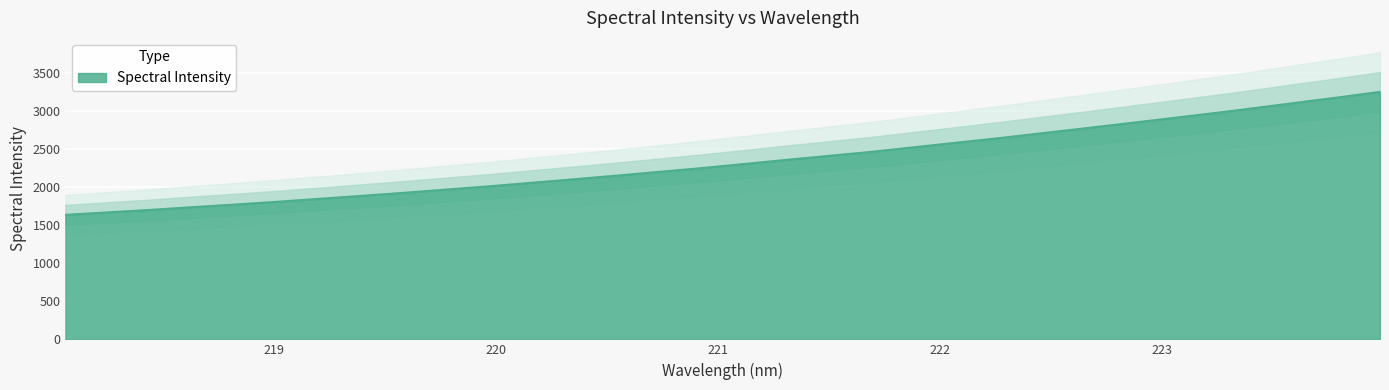

True or false: there are more than 0 points higher than both neighbors.

False